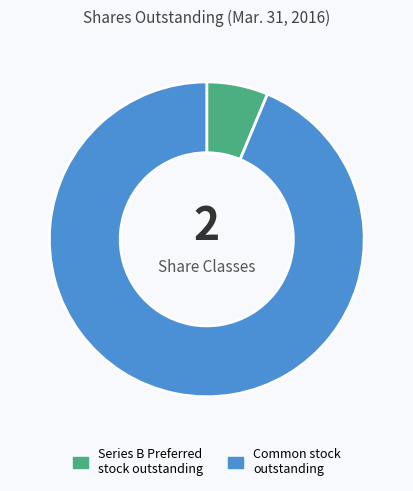

Approximately how many times larger is the value at Common stock outstanding compared to Series B Preferred stock outstanding?

14.9